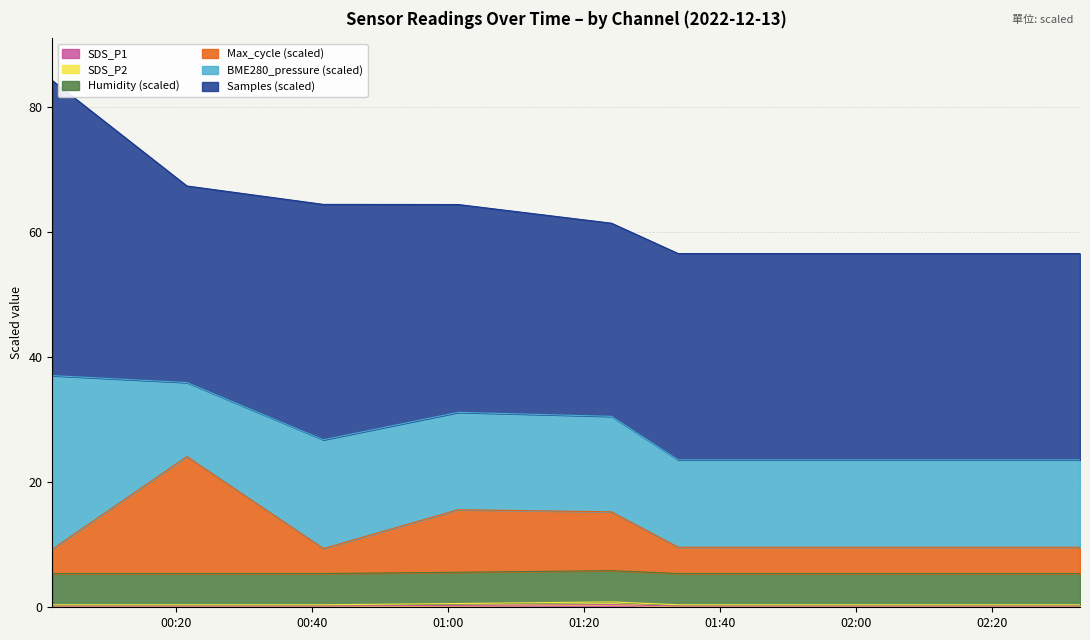

Which category has the highest value in the Max_cycle_norm series?

00:21